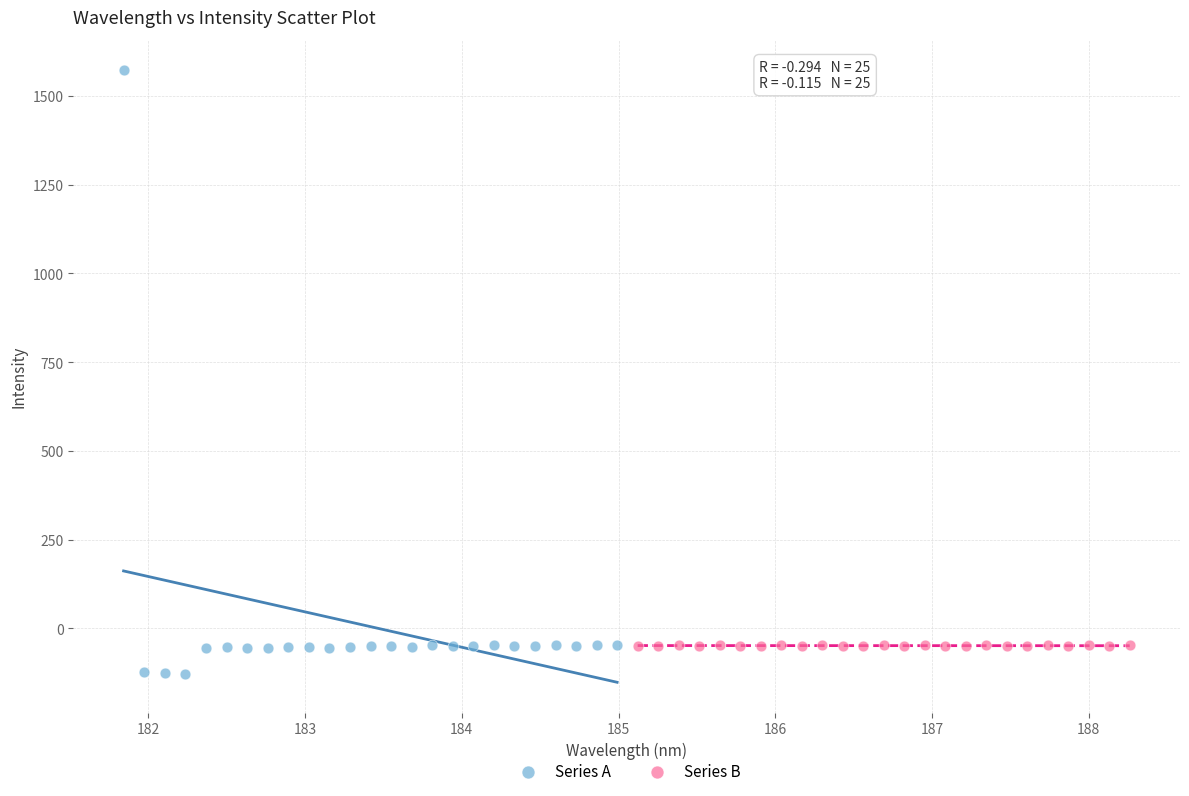

Which series has the widest spread of Y values?

Series A